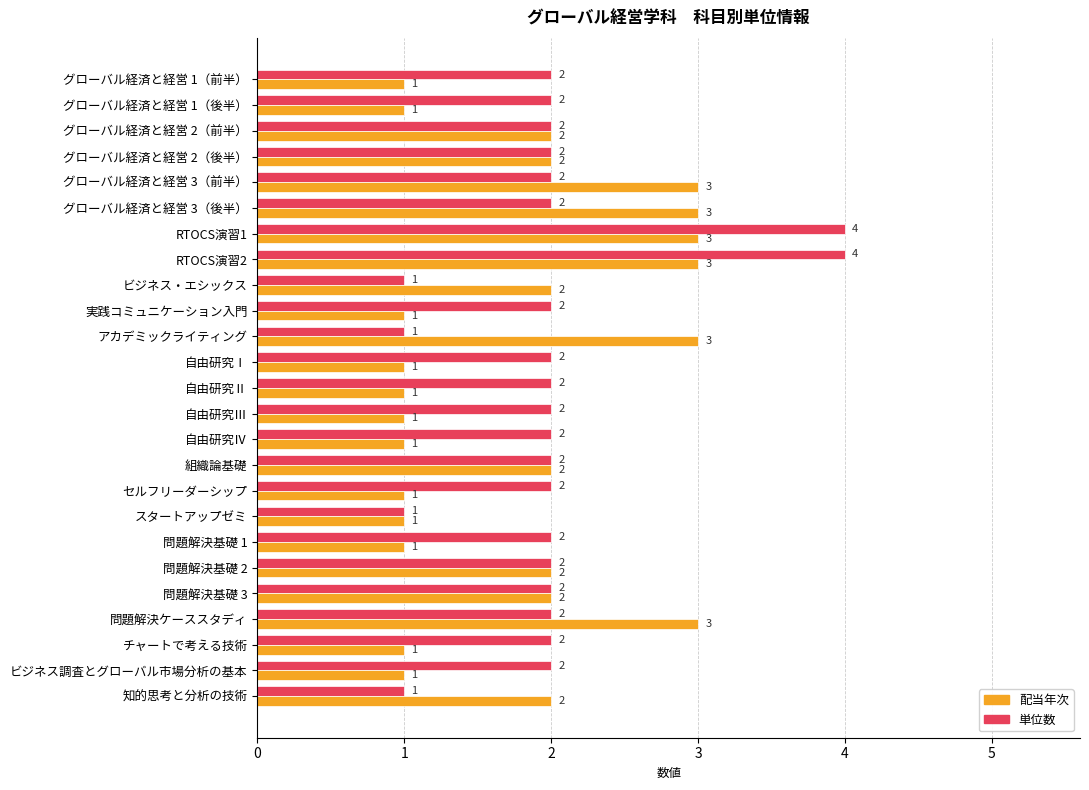

Count the number of data series in this chart.

2